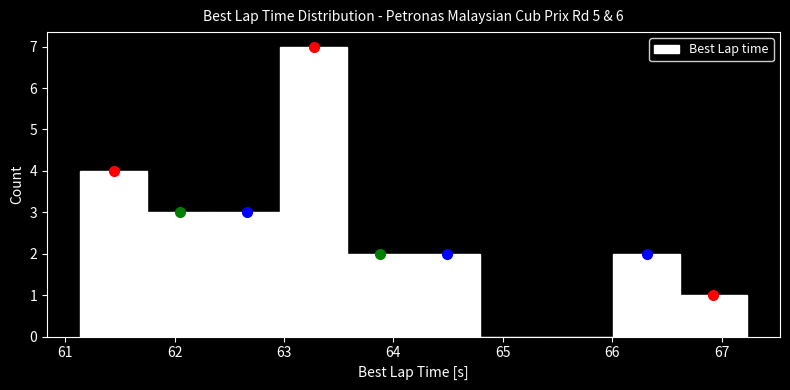

Reading left to right, transcribe this chart: for each bar, give the range it covers on the x-axis and its height. Neither the bar edges nor the heights are printed on the chart, so give them approximately, as read against the axes.

61.1 to 61.7: 4
61.7 to 62.4: 3
62.4 to 63.0: 3
63.0 to 63.6: 7
63.6 to 64.2: 2
64.2 to 64.8: 2
64.8 to 65.4: 0
65.4 to 66.0: 0
66.0 to 66.6: 2
66.6 to 67.2: 1